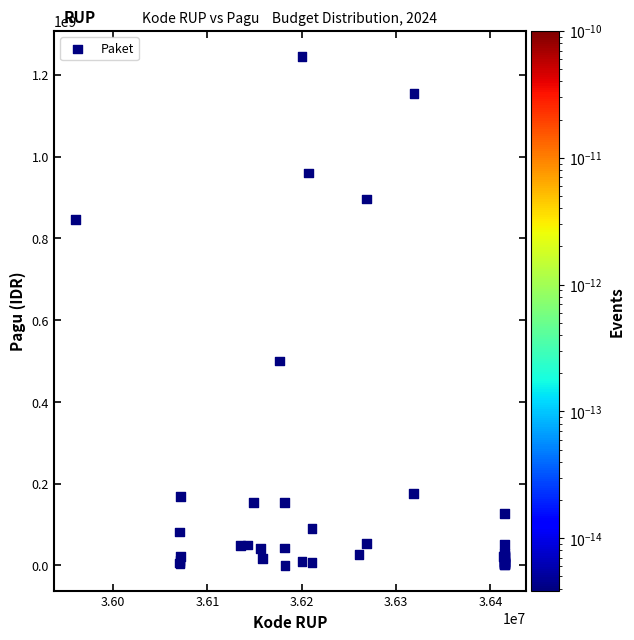

What Y value in the scatter plot is closest to 622840000?

499932000